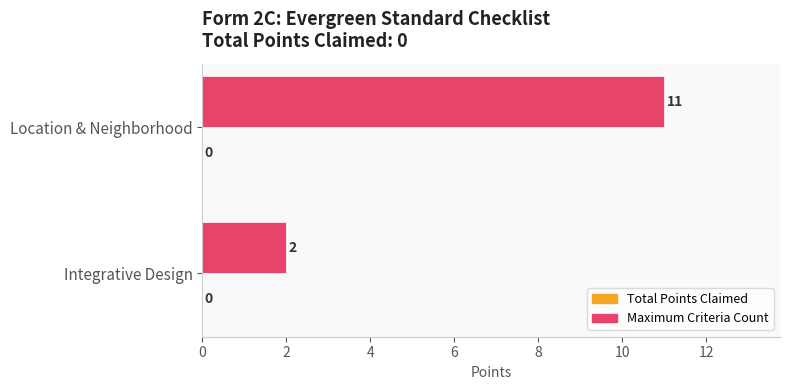

What is the difference between the maximum and minimum values?

9